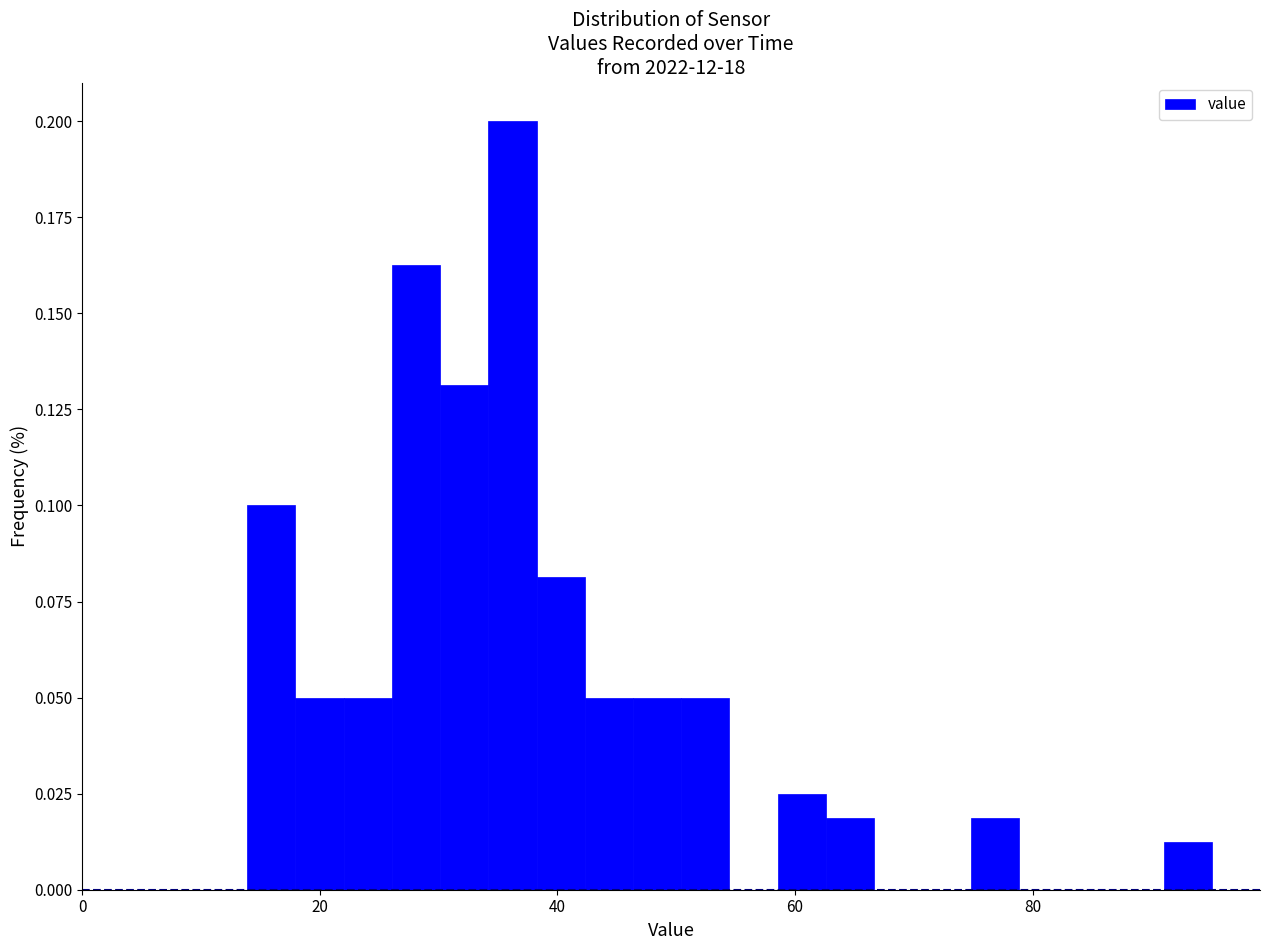

Around what value on the x-axis is the tallest bar? Give the approximate position of its centre, as read against the axis.

36